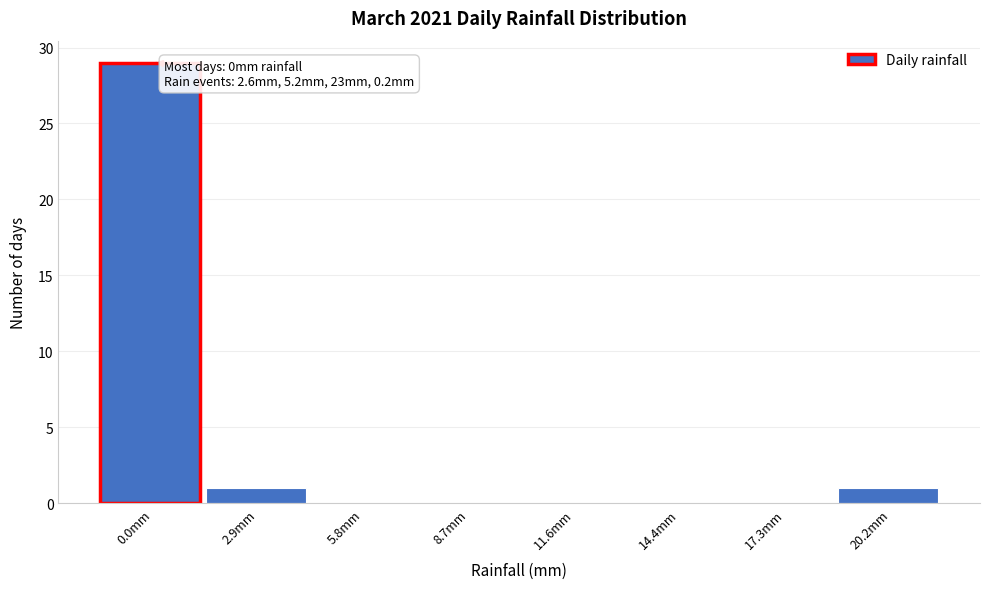

Reading left to right, extract all data points from this chart.

0.0mm=29	2.9mm=1	5.8mm=0	8.7mm=0	11.6mm=0	14.4mm=0	17.3mm=0	20.2mm=1